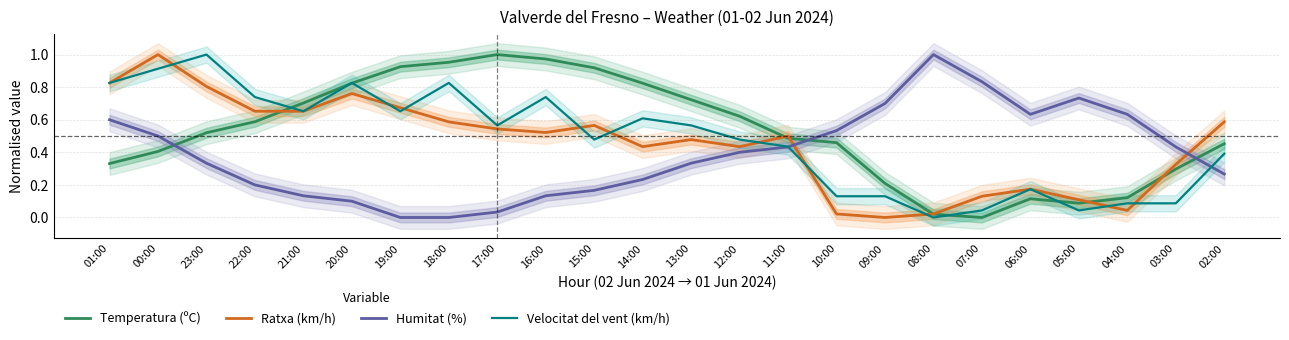

Is the value of Velocitat del vent (km/h) at 11:00 greater than the value of Humitat (%) at 00:00?

No